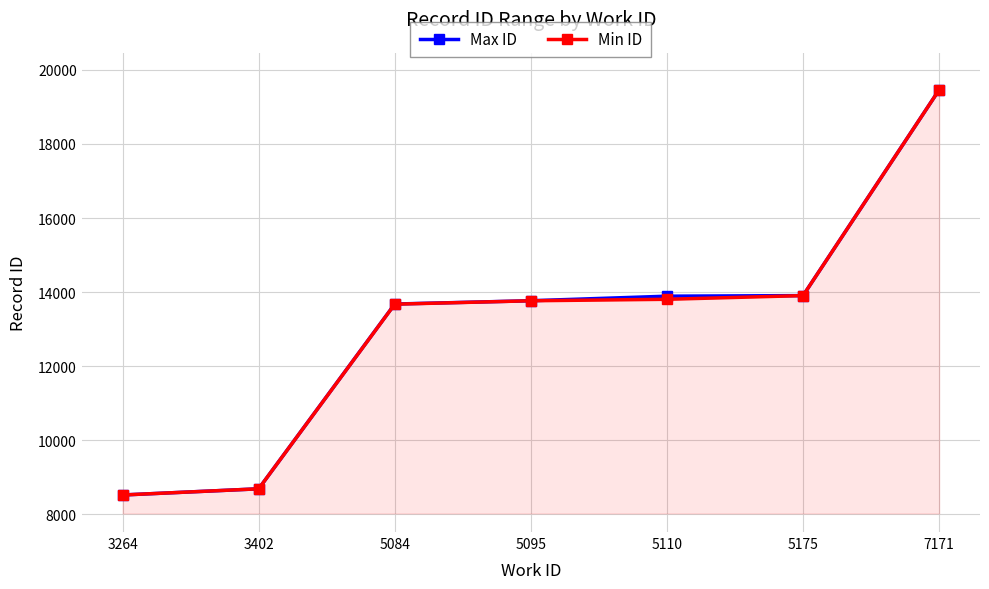

What is the sum of the Max ID values at 5110 and 3402?

22579